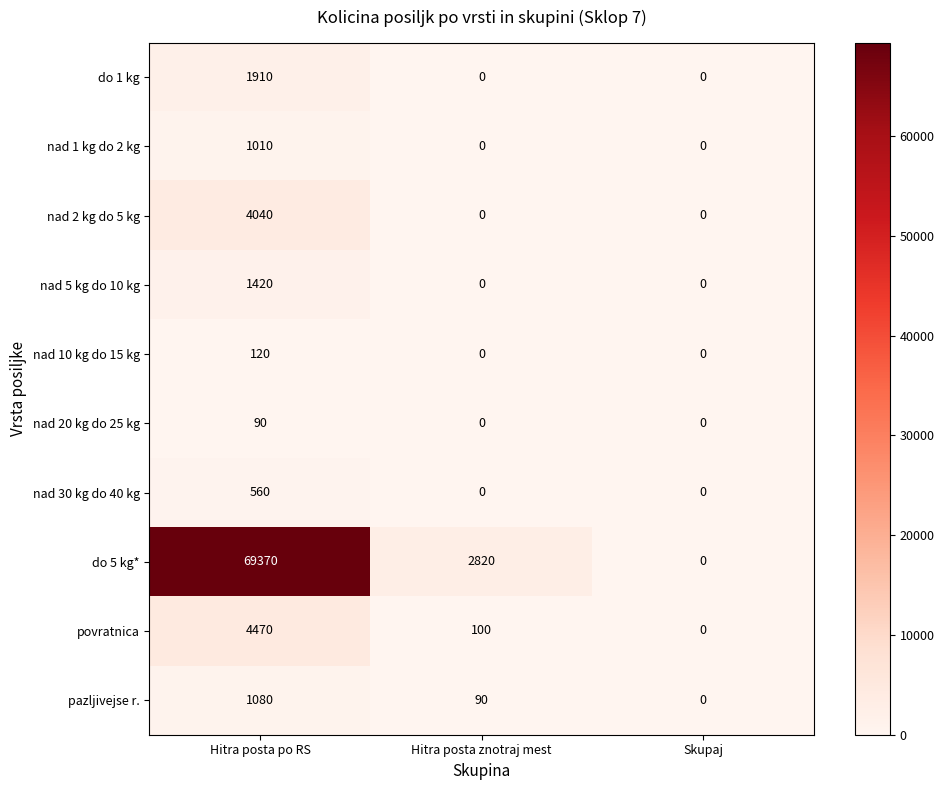

True or false: povratnica has a value of 156 at Hitra posta znotraj mest.

False